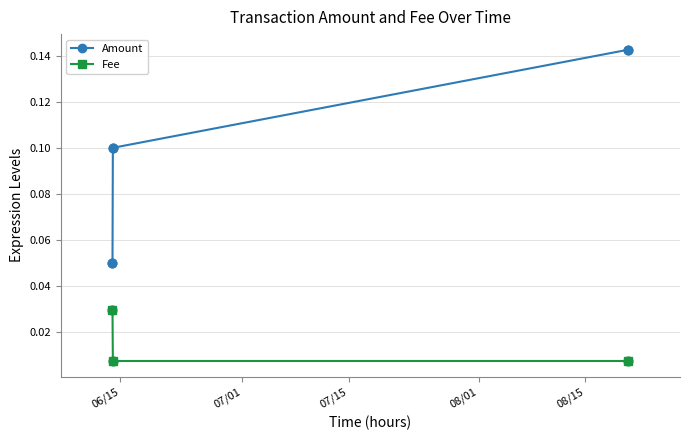

Which series has the largest total across all categories?

Amount